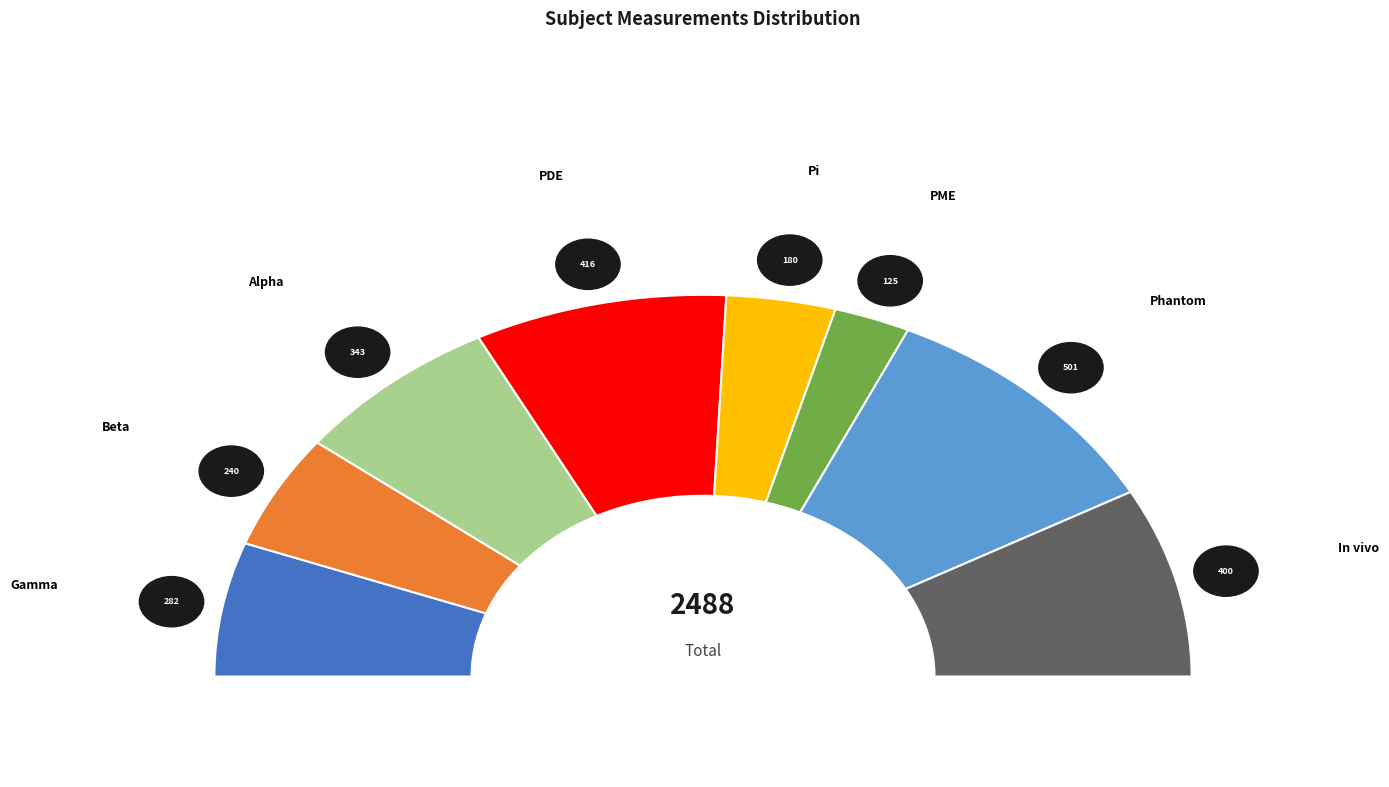

What percentage is NOT represented by PDE?

83.3%